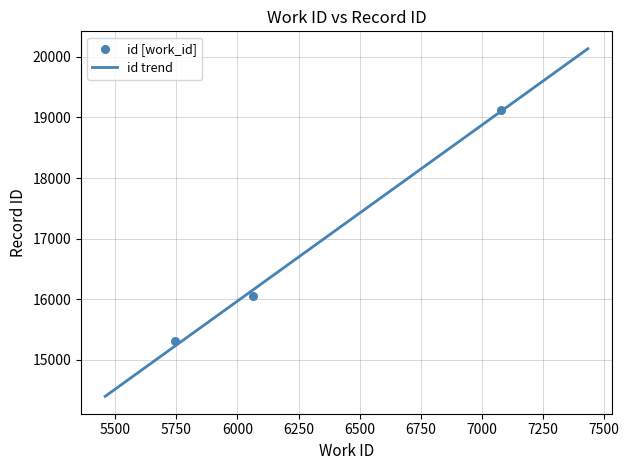

What is the change in value from 5746 to 7080?

+3823